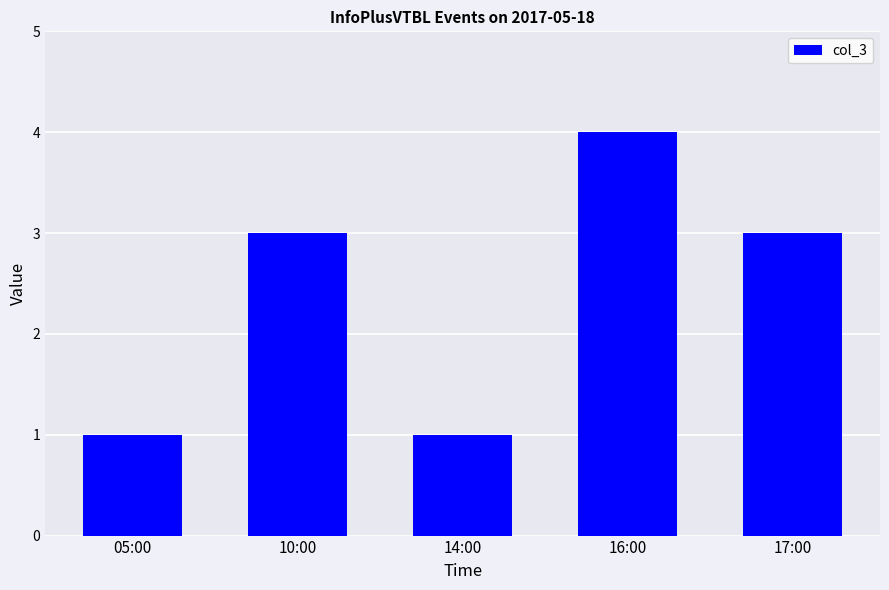

How many values are below 3?

2